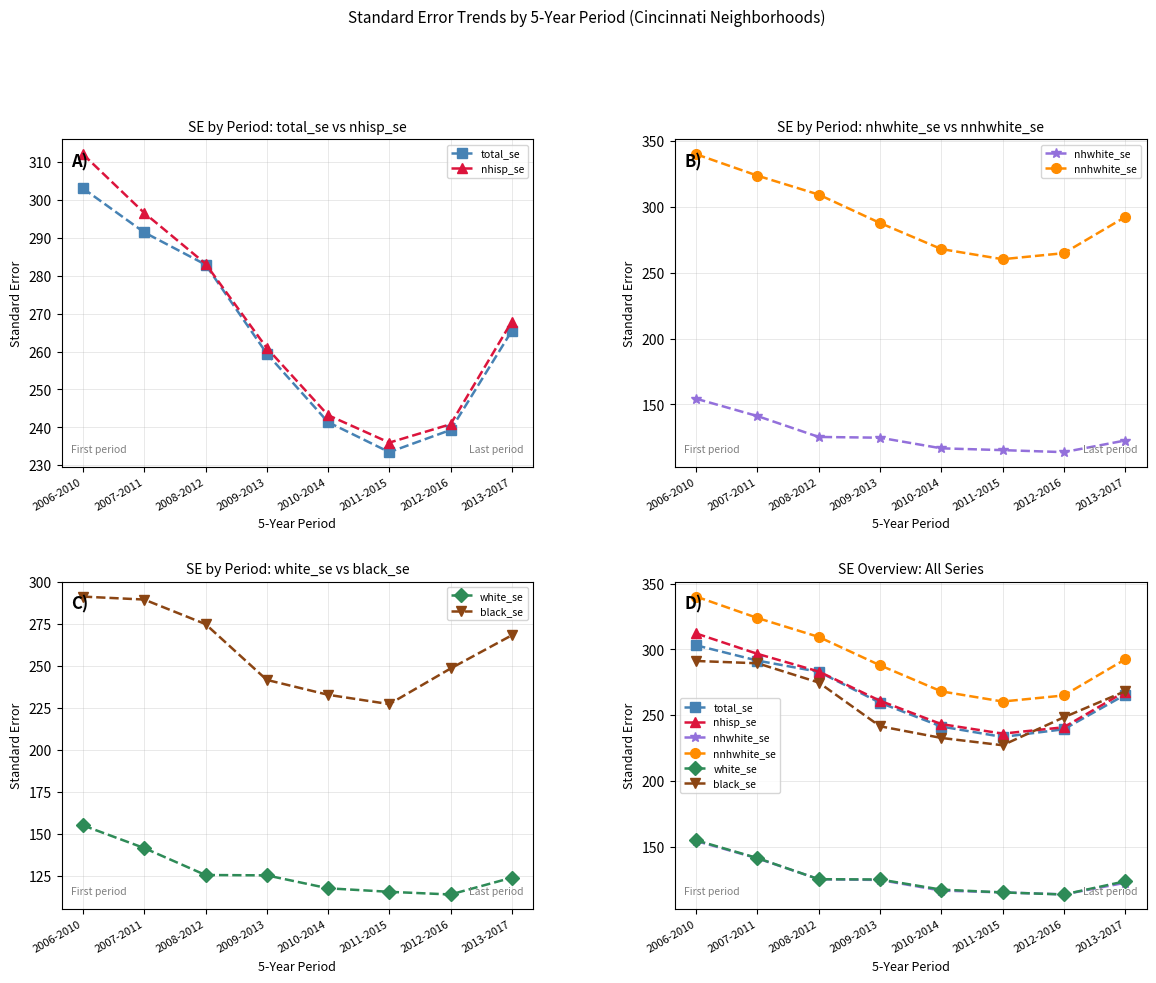

What is the approximate value of nhisp_se at 2013-2017?

267.9